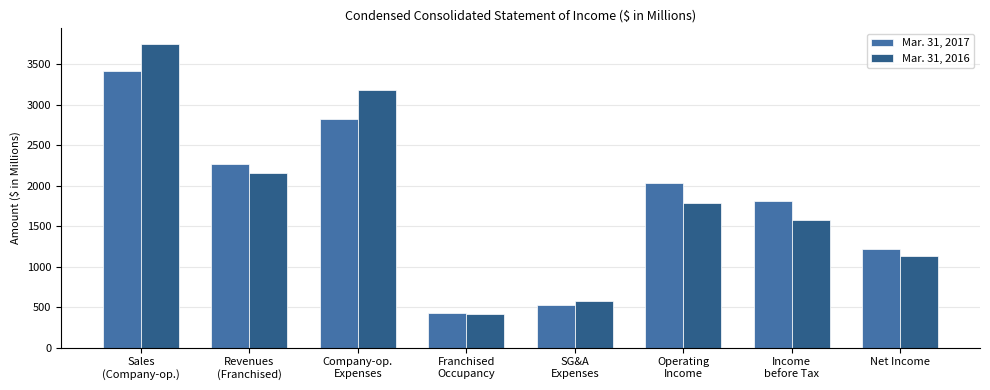

The value of Mar. 31, 2016 at SG&A
Expenses is 578.0. True or false?

True